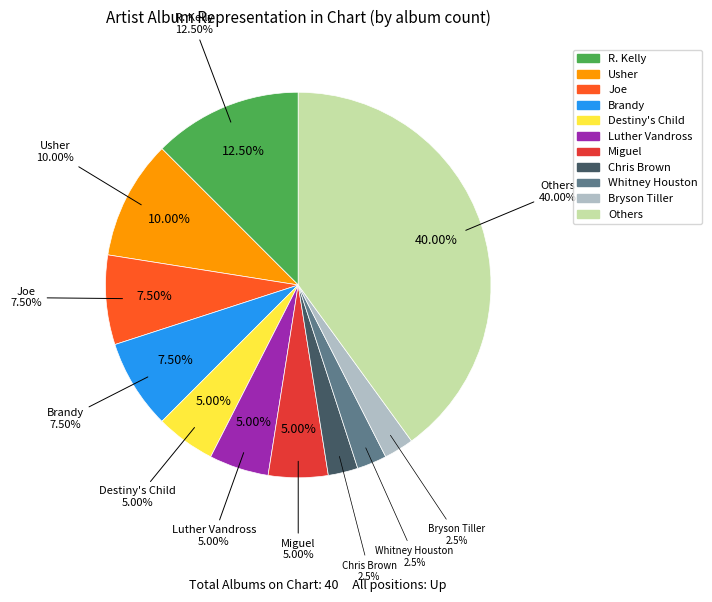

Count the number of slices in the pie.

2